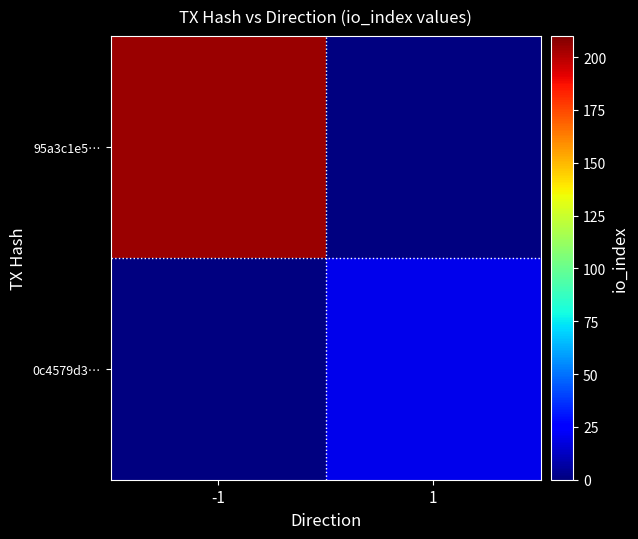

At how many categories does at least one series exceed 24?

1